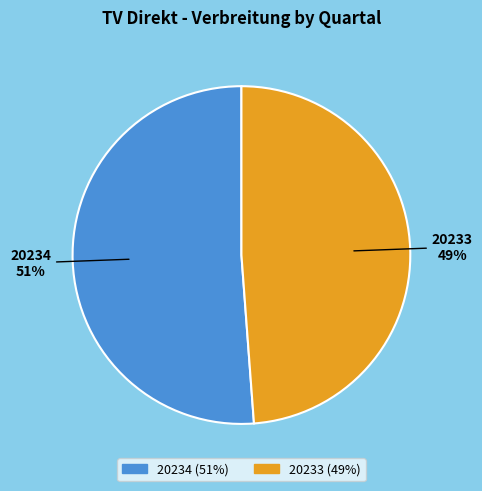

To the nearest percent, what is the average slice percentage?

50%